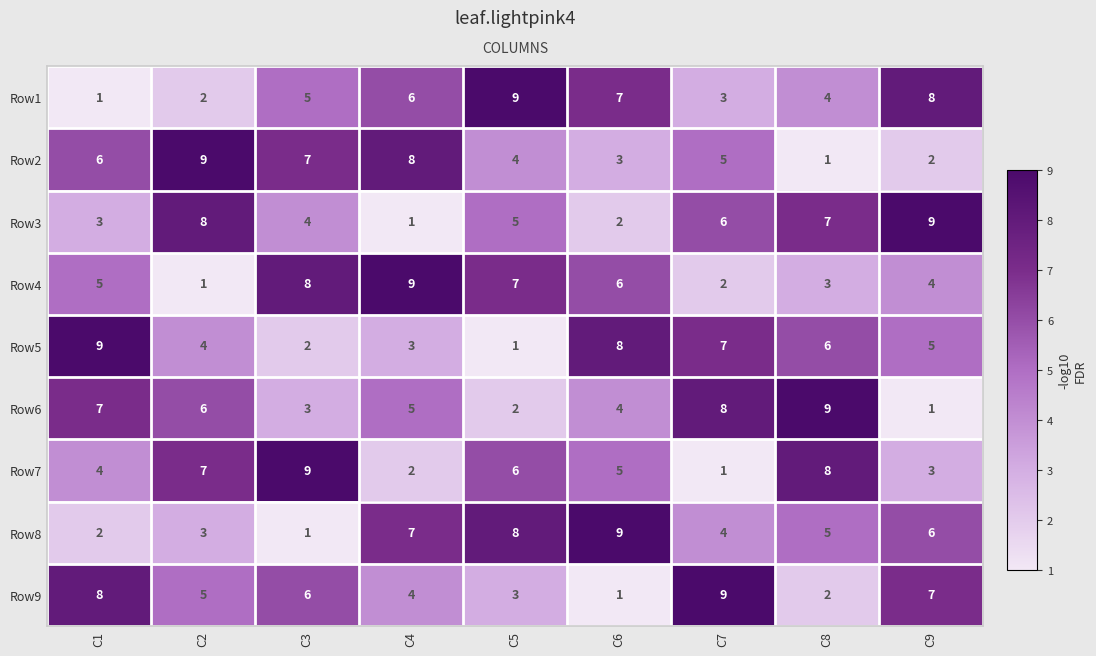

What is the total value across all series at C4?

45